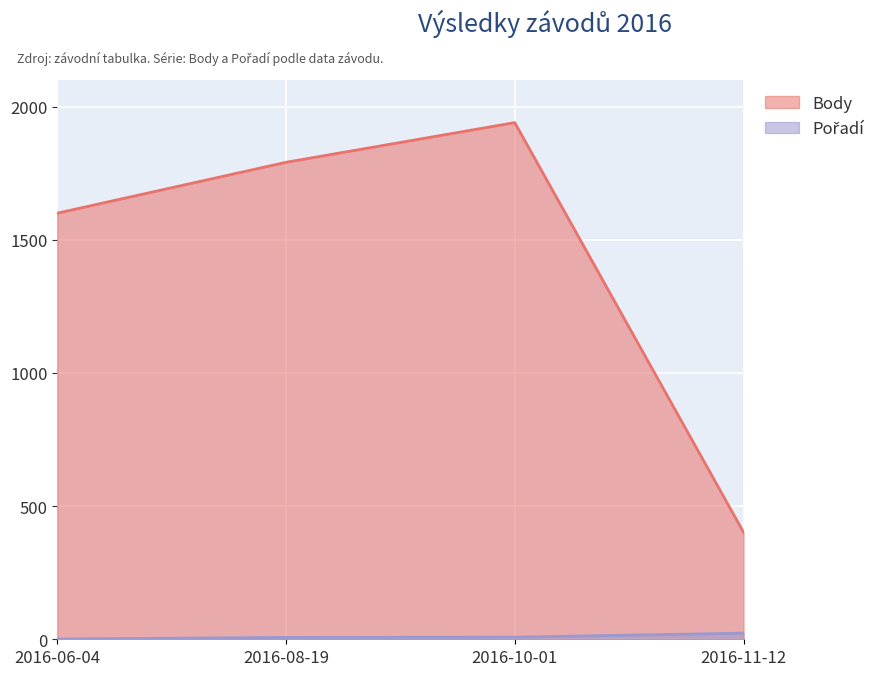

List the labels in order of Body value, largest first.

2016-10-01, 2016-08-19, 2016-06-04, 2016-11-12